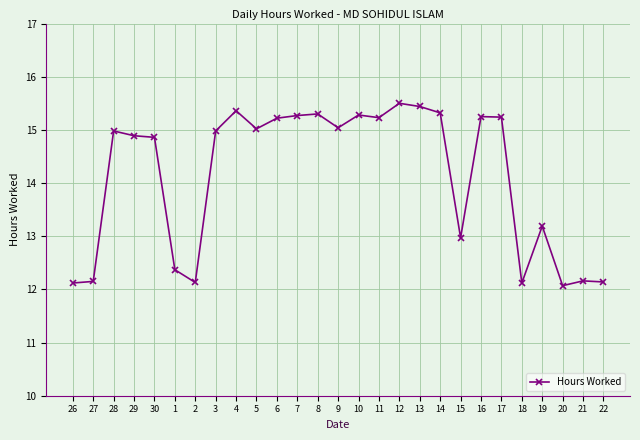

Between 4 and 2, which is larger?

4